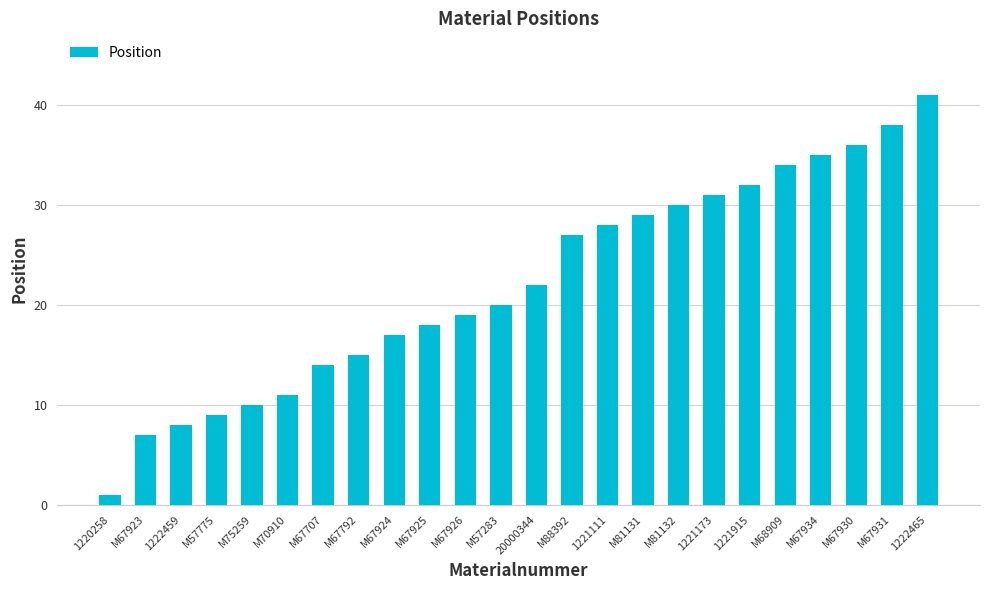

Reading left to right, list all the values displayed in this chart.

1220258=1	M67923=7	1222459=8	M57775=9	M75259=10	M70910=11	M67707=14	M67792=15	M67924=17	M67925=18	M67926=19	M57283=20	20000344=22	M88392=27	1221111=28	M81131=29	M81132=30	1221173=31	1221915=32	M68909=34	M67934=35	M67930=36	M67931=38	1222465=41